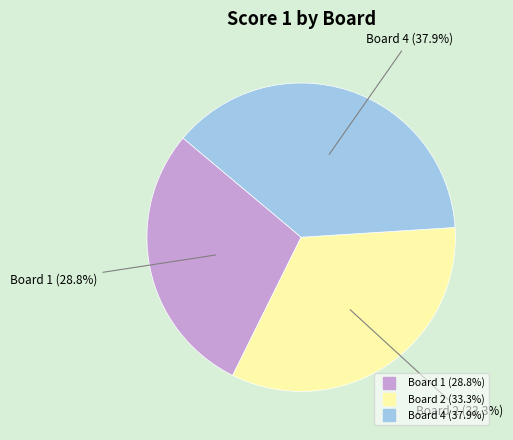

Rank the categories by value from lowest to highest.

Board 1, Board 2, Board 4